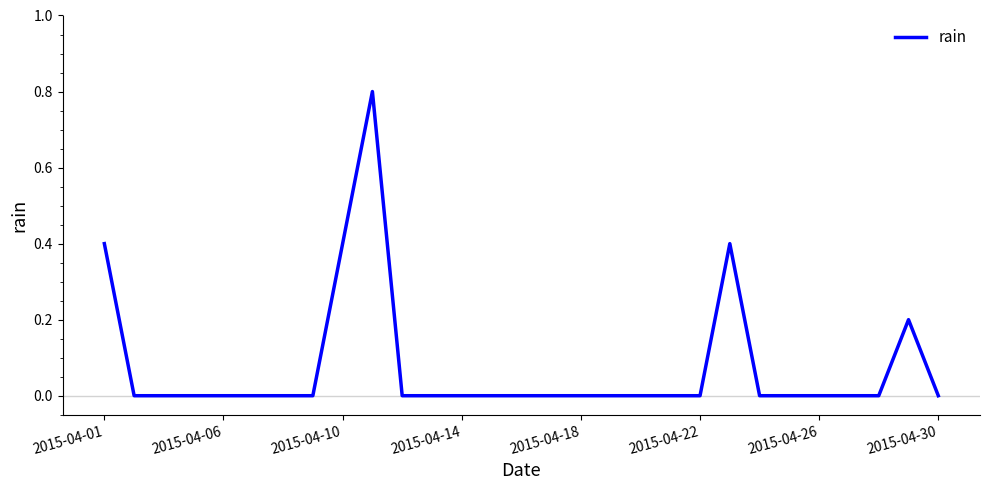

What is the maximum value shown in the chart?

0.8